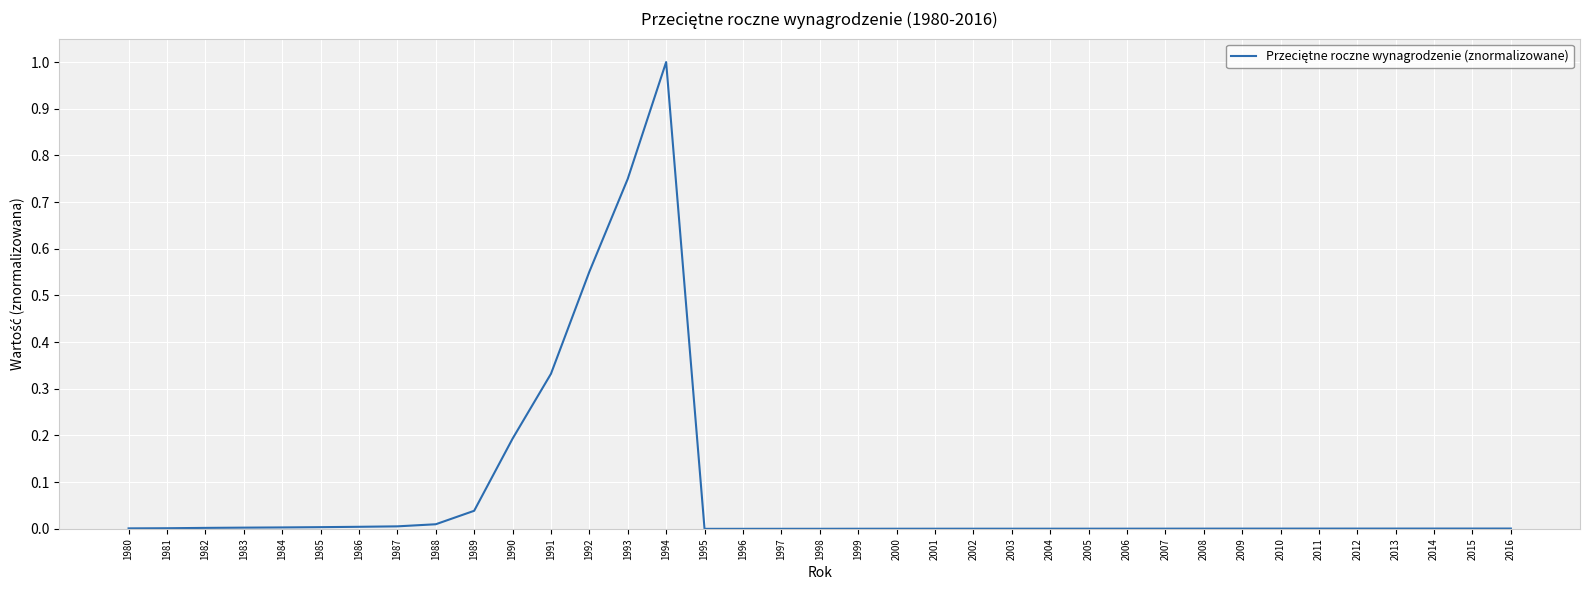

What is the sum of all values?

2.9